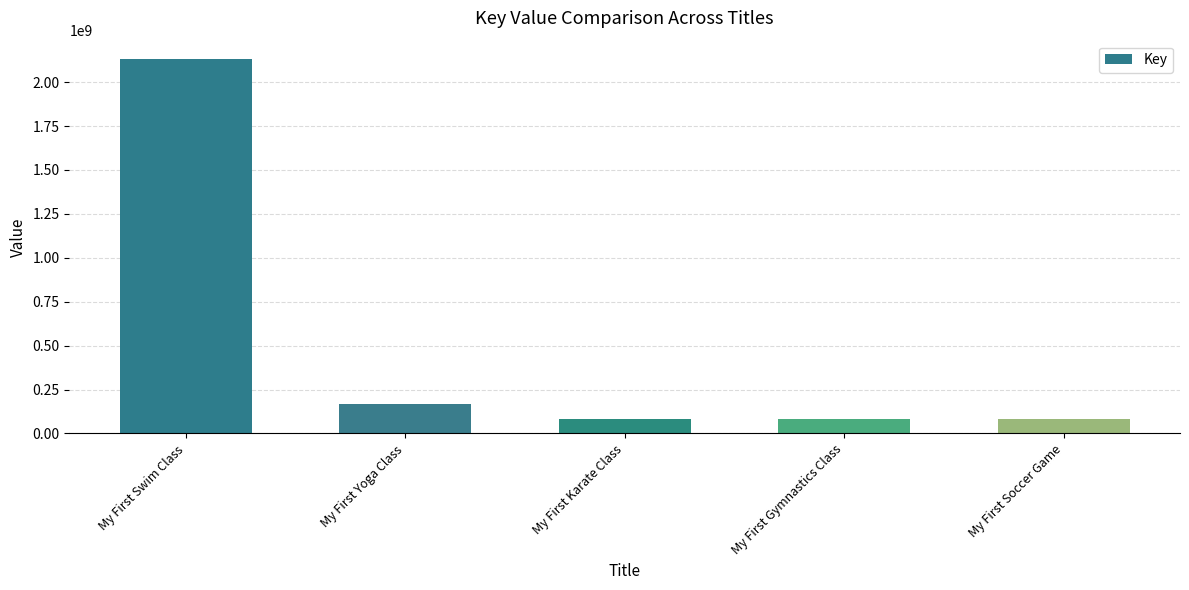

What is the sum of all values?

2539913310